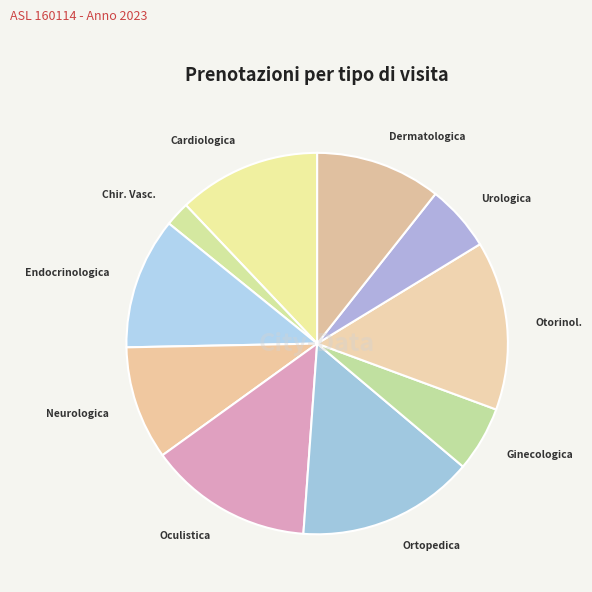

Which slice is the smallest?

Chir. Vasc.